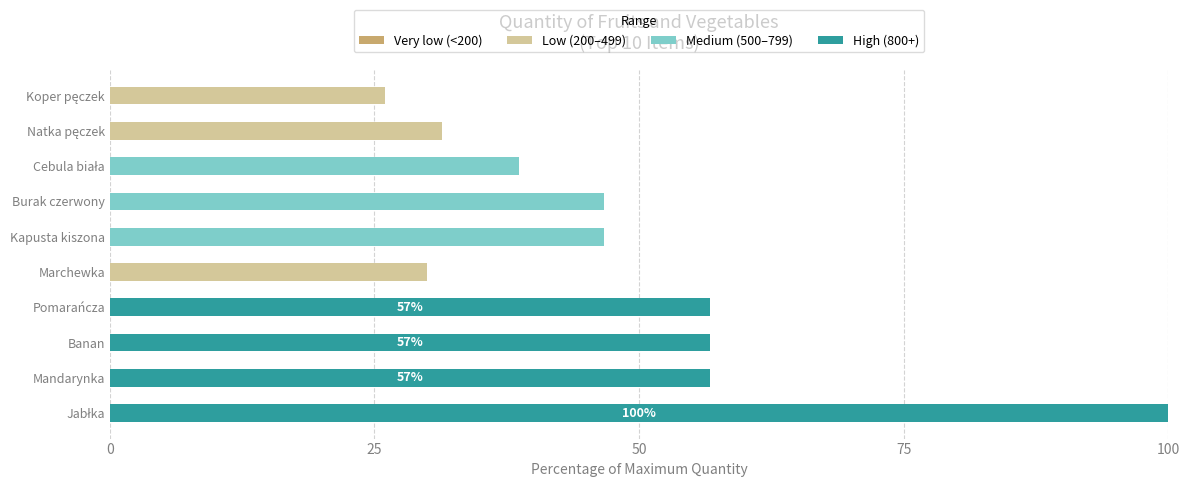

What is the total value across all series at Burak czerwony?

46.7